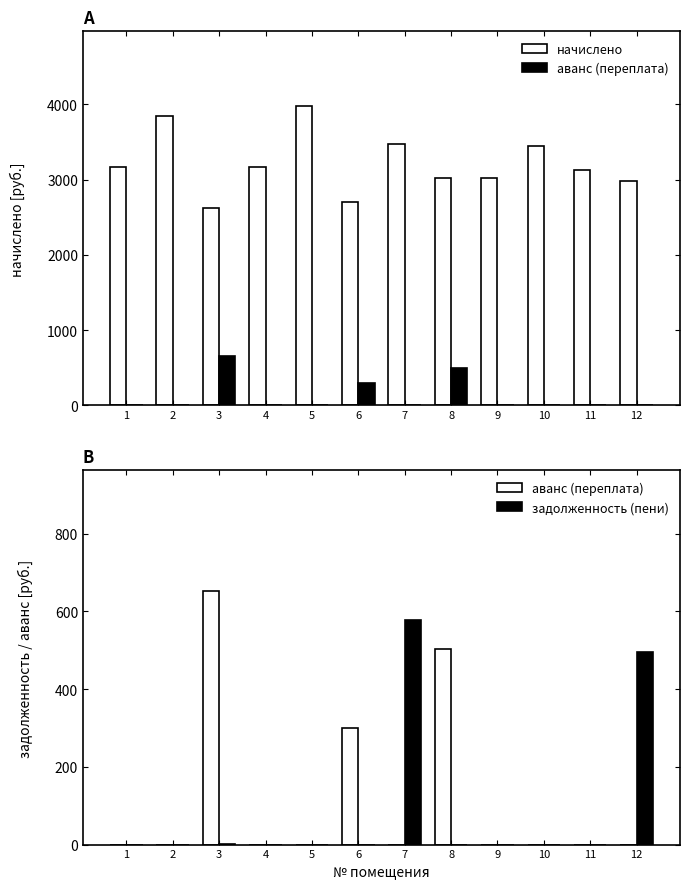

Rank the series at 5 from lowest to highest value.

аванс (переплата), задолженность (пени), начислено